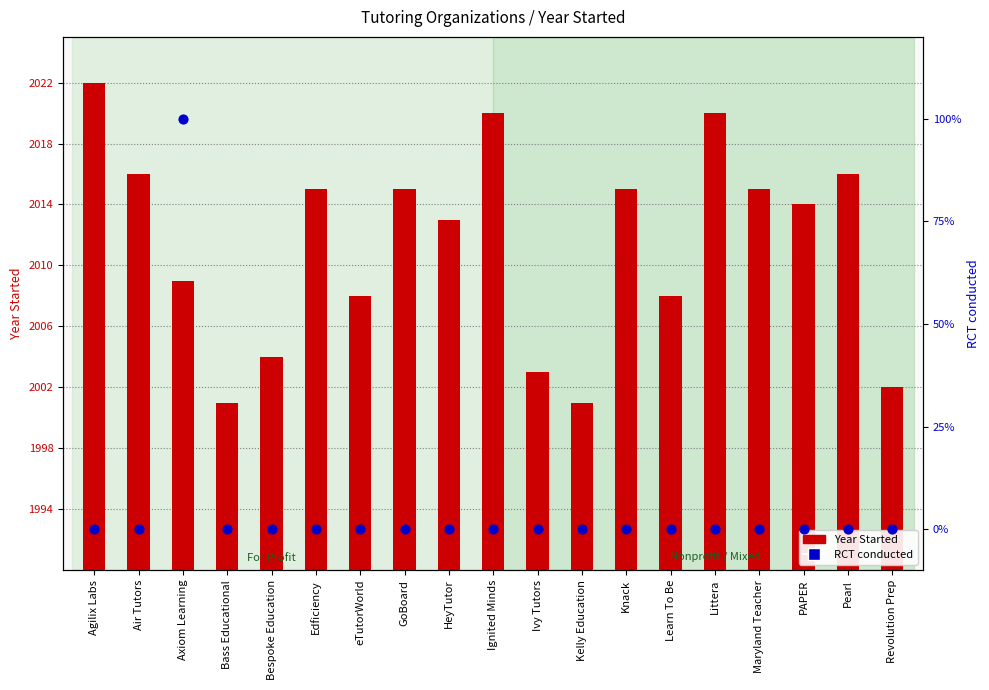

Which series has the largest total across all categories?

Year Started